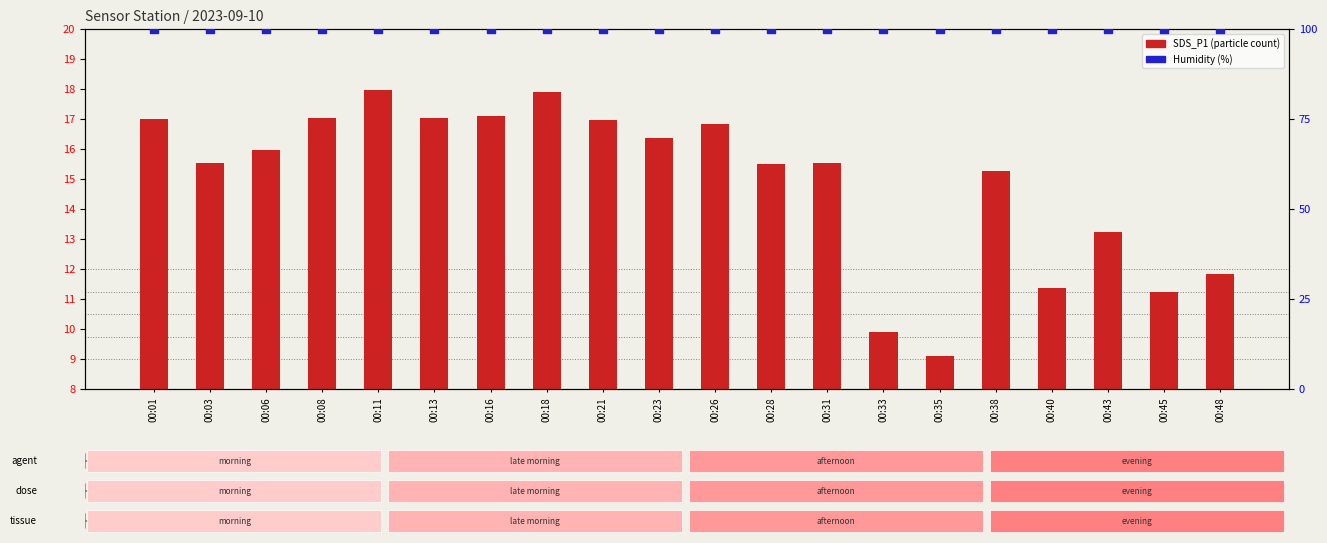

What are all the series names shown in the legend?

SDS_P1, Humidity